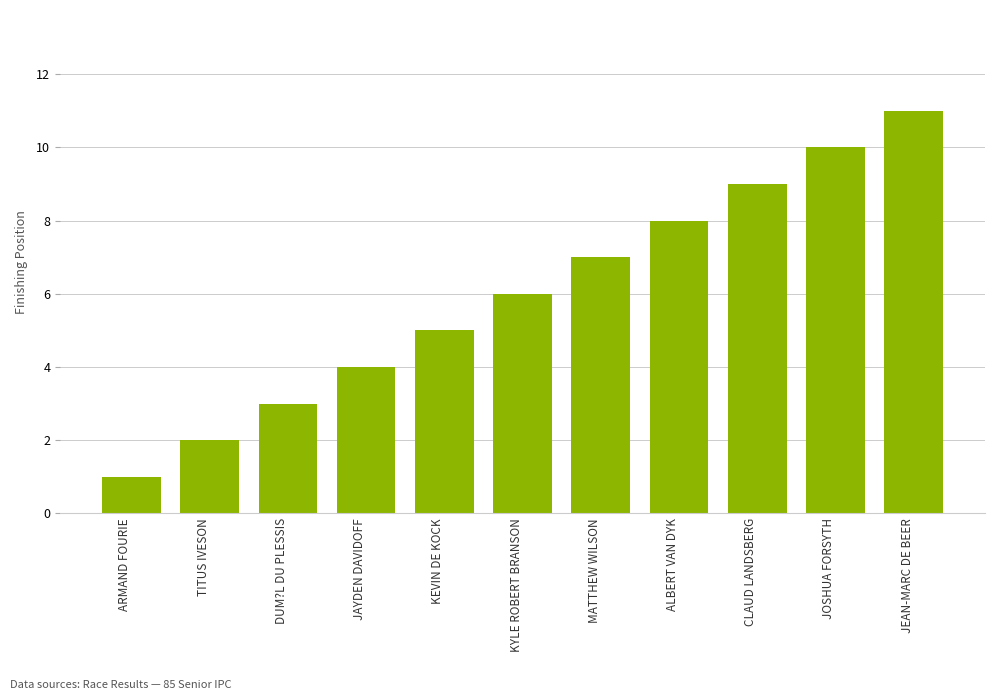

Rank the categories by value from highest to lowest.

JEAN-MARC DE BEER, JOSHUA FORSYTH, CLAUD LANDSBERG, ALBERT VAN DYK, MATTHEW WILSON, KYLE ROBERT BRANSON, KEVIN DE KOCK, JAYDEN DAVIDOFF, DUM?L DU PLESSIS, TITUS IVESON, ARMAND FOURIE